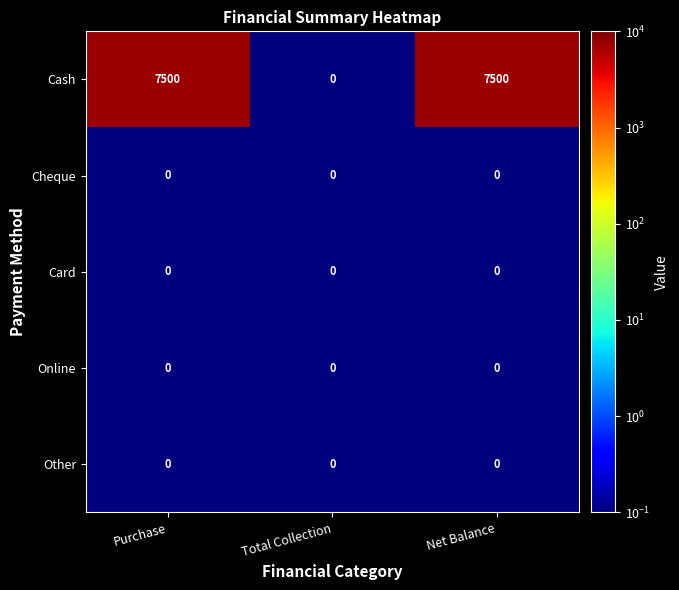

Is it true that Online equals 0 at Purchase?

True